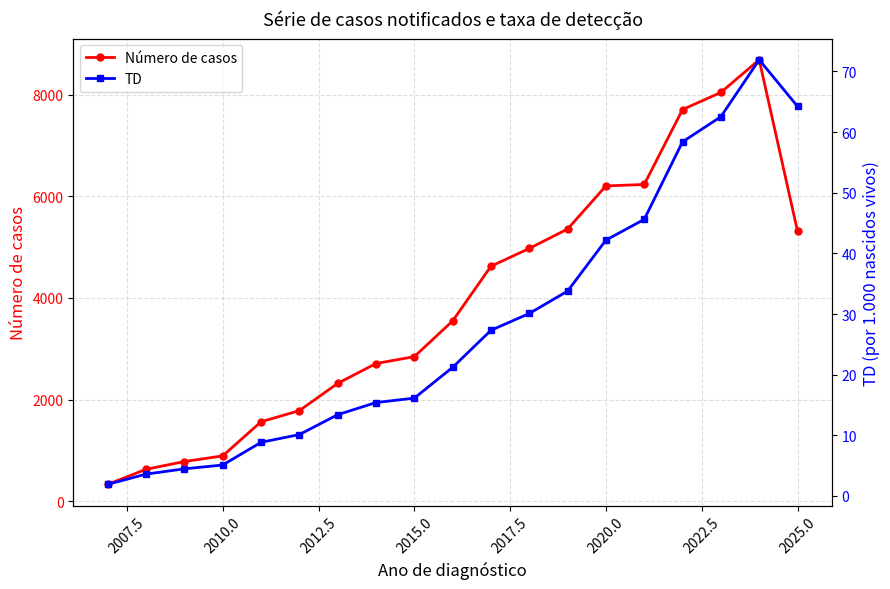

True or false: Número de casos and TD intersect in this chart.

False